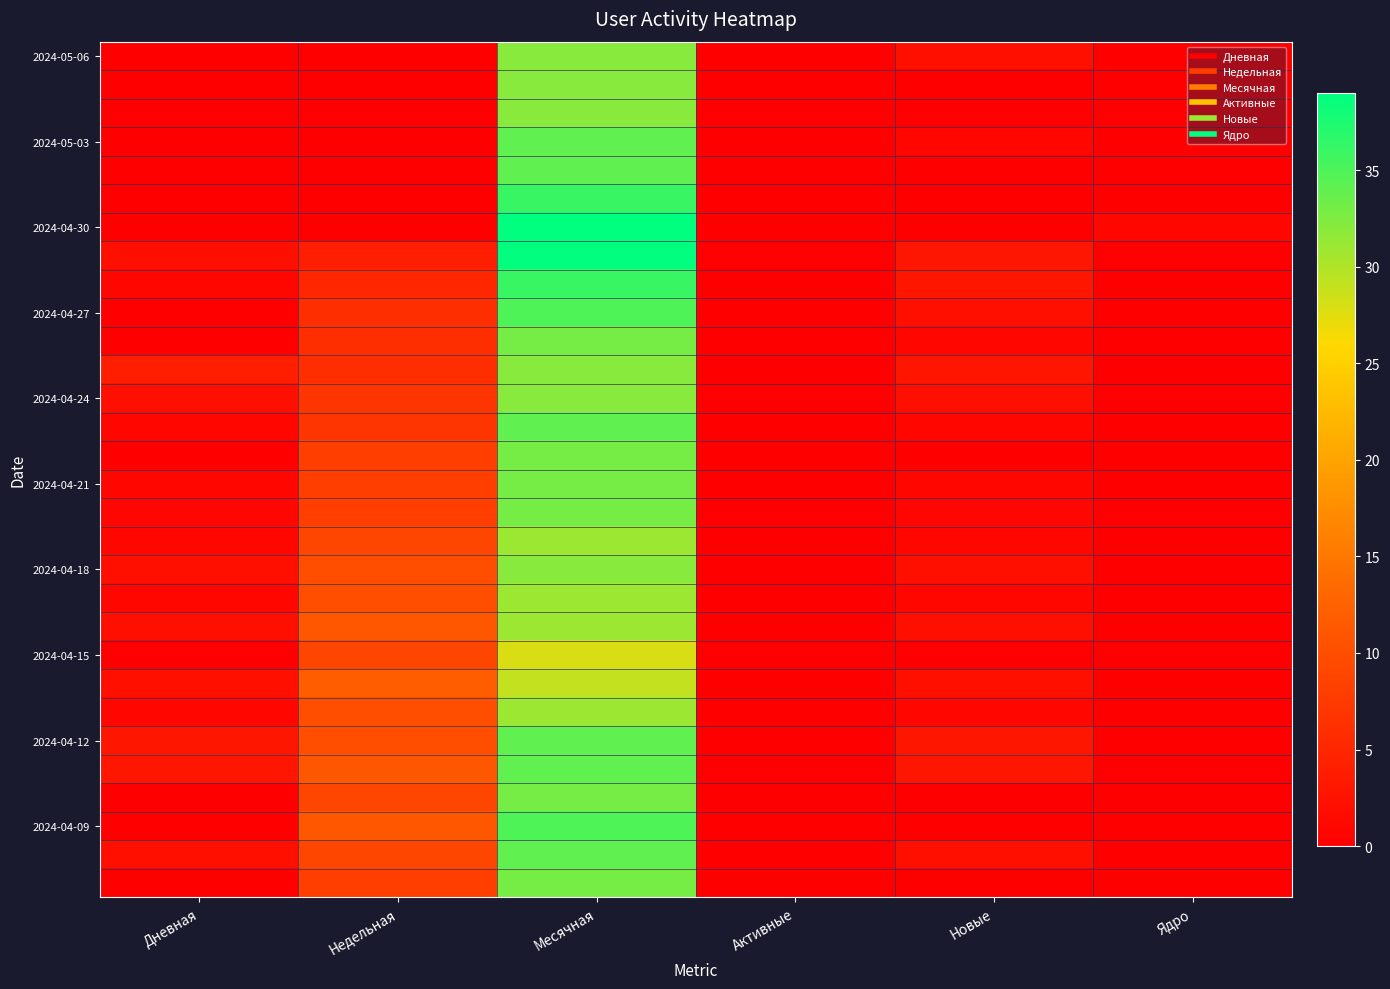

What is the total value across all series at Дневная?

29